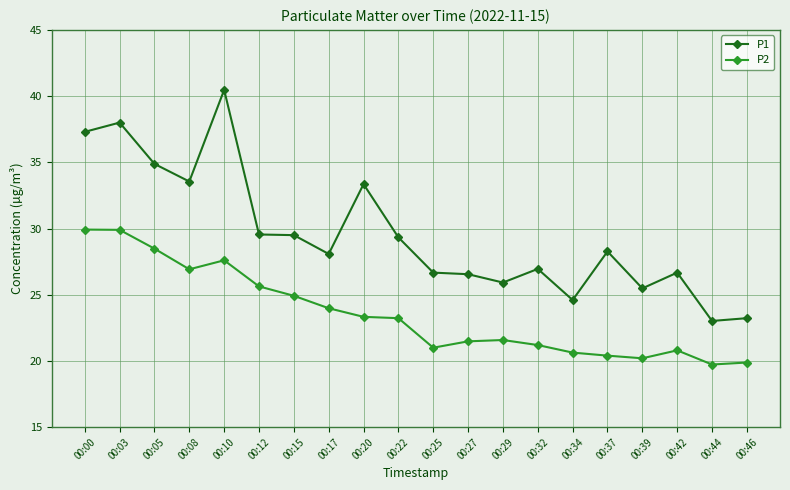

What is the spread (max minus min) of values at 00:39?

5.3